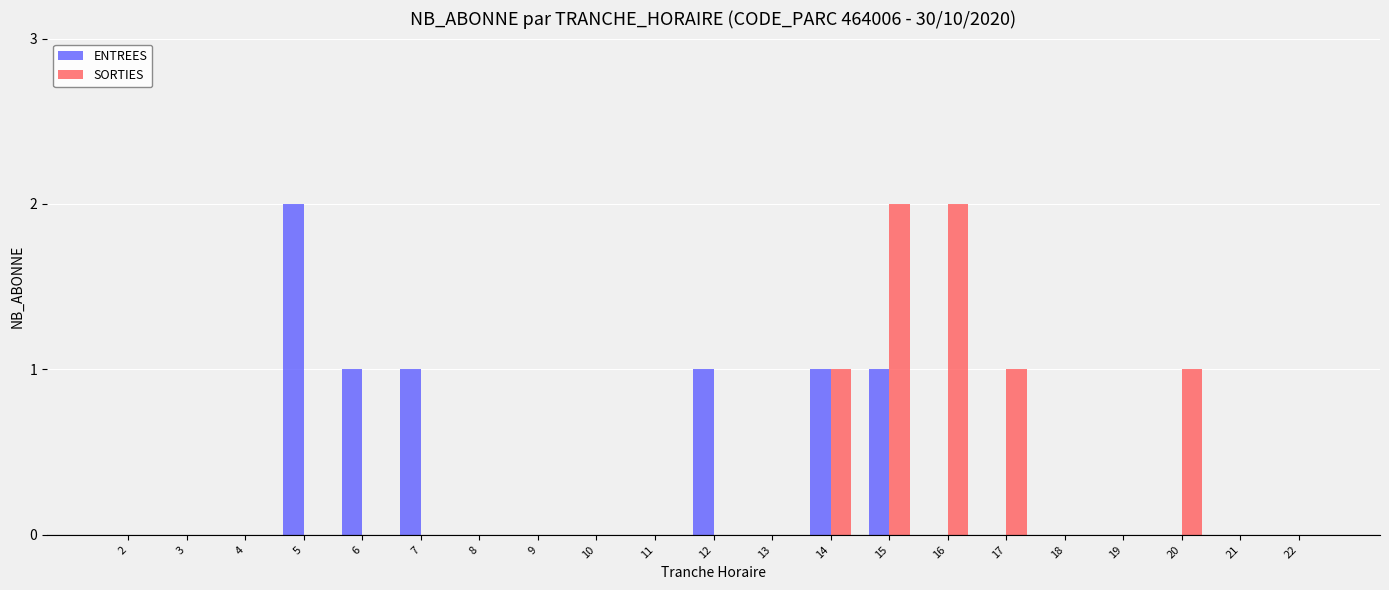

Are the bars horizontal?

No